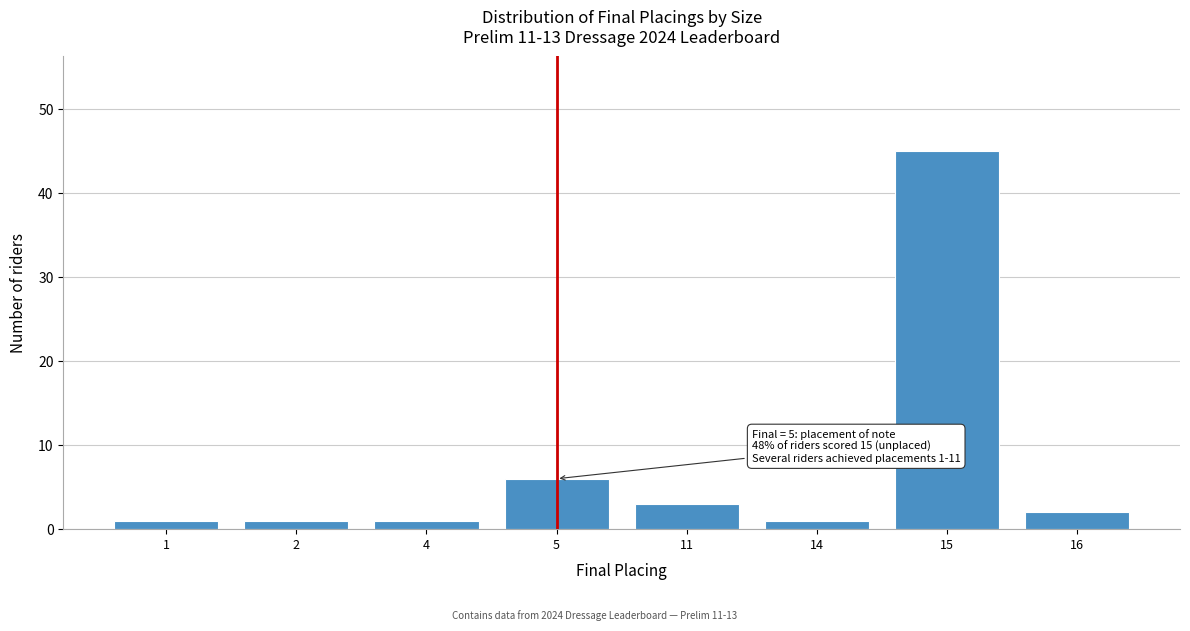

Reading left to right, what are all the values shown in this chart?

1	1	1	6	3	1	45	2